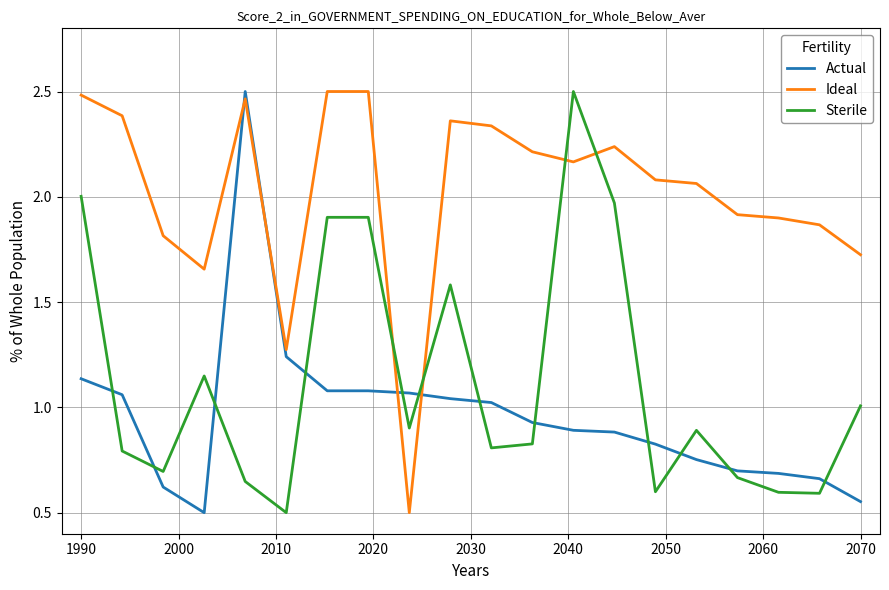

What is the minimum value for Ideal?

0.5